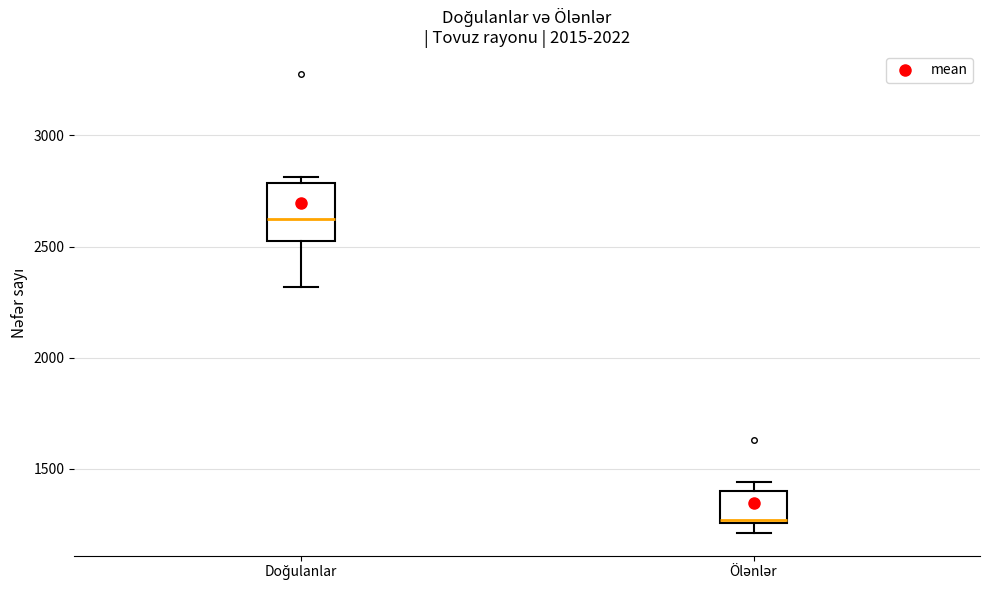

Reading left to right, transcribe this box plot: for each box, give where its median line is, the range the box spans, and where its two whiskers end, as read against the y-axis. The values are not printed on the chart, so give them approximately, as read against the axis.

Doğulanlar: median 2600, box 2500 to 2800, whiskers 2300 to 2800 (just above the box's upper edge)
Ölənlər: median 1250 (just above the box's lower edge), box 1250 to 1400, whiskers 1200 to 1450